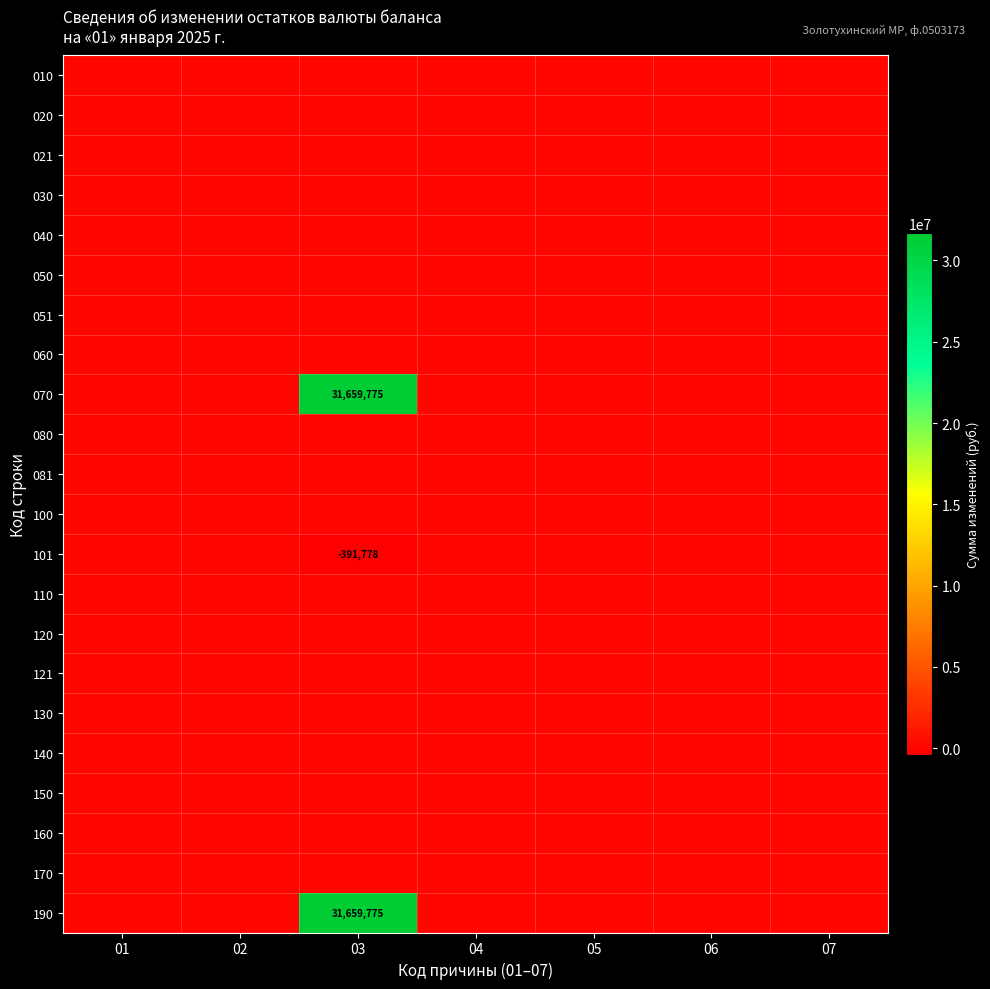

At 06, list the series in order from smallest to largest.

010, 020, 021, 030, 040, 050, 051, 060, 070, 080, 081, 100, 101, 110, 120, 121, 130, 140, 150, 160, 170, 190